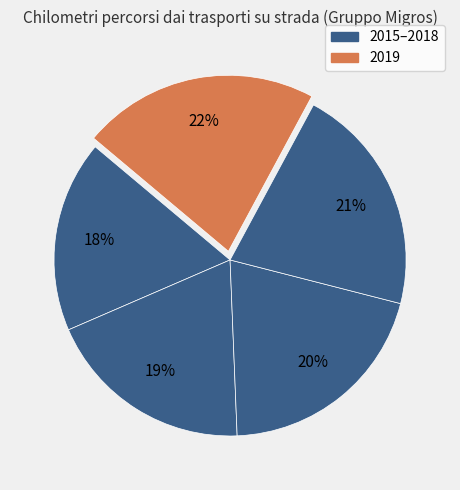

Count the number of slices in the pie.

5